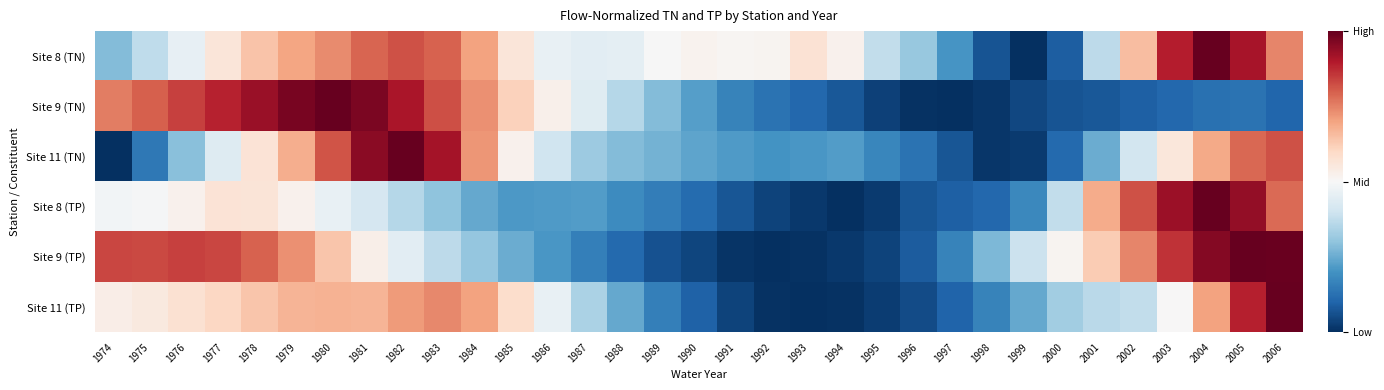

Reading left to right, list all the values displayed in this chart.

Site 8 (TN): 1974=0.3	1975=0.4	1976=0.5	1977=0.6	1978=0.6	1979=0.7	1980=0.7	1981=0.8	1982=0.8	1983=0.8	1984=0.7	1985=0.6	1986=0.5	1987=0.4	1988=0.5	1989=0.5	1990=0.5	1991=0.5	1992=0.5	1993=0.6	1994=0.5	1995=0.4	1996=0.3	1997=0.2	1998=0.1	1999=0.0	2000=0.1	2001=0.4	2002=0.7	2003=0.9	2004=1.0	2005=0.9	2006=0.7
Site 9 (TN): 1974=0.8	1975=0.8	1976=0.8	1977=0.9	1978=0.9	1979=1.0	1980=1.0	1981=1.0	1982=0.9	1983=0.8	1984=0.7	1985=0.6	1986=0.5	1987=0.4	1988=0.4	1989=0.3	1990=0.2	1991=0.2	1992=0.1	1993=0.1	1994=0.1	1995=0.0	1996=0.0	1997=0.0	1998=0.0	1999=0.0	2000=0.1	2001=0.1	2002=0.1	2003=0.1	2004=0.1	2005=0.1	2006=0.1
Site 11 (TN): 1974=0.0	1975=0.1	1976=0.3	1977=0.4	1978=0.6	1979=0.7	1980=0.8	1981=1.0	1982=1.0	1983=0.9	1984=0.7	1985=0.5	1986=0.4	1987=0.3	1988=0.3	1989=0.3	1990=0.2	1991=0.2	1992=0.2	1993=0.2	1994=0.2	1995=0.2	1996=0.1	1997=0.1	1998=0.0	1999=0.0	2000=0.1	2001=0.3	2002=0.4	2003=0.6	2004=0.7	2005=0.8	2006=0.8
Site 8 (TP): 1974=0.5	1975=0.5	1976=0.5	1977=0.6	1978=0.6	1979=0.5	1980=0.5	1981=0.4	1982=0.4	1983=0.3	1984=0.2	1985=0.2	1986=0.2	1987=0.2	1988=0.2	1989=0.2	1990=0.1	1991=0.1	1992=0.0	1993=0.0	1994=0.0	1995=0.0	1996=0.1	1997=0.1	1998=0.1	1999=0.2	2000=0.4	2001=0.7	2002=0.8	2003=0.9	2004=1.0	2005=0.9	2006=0.8
Site 9 (TP): 1974=0.8	1975=0.8	1976=0.8	1977=0.8	1978=0.8	1979=0.7	1980=0.6	1981=0.5	1982=0.4	1983=0.4	1984=0.3	1985=0.3	1986=0.2	1987=0.2	1988=0.1	1989=0.1	1990=0.0	1991=0.0	1992=0.0	1993=0.0	1994=0.0	1995=0.0	1996=0.1	1997=0.2	1998=0.3	1999=0.4	2000=0.5	2001=0.6	2002=0.7	2003=0.9	2004=1.0	2005=1.0	2006=1.0
Site 11 (TP): 1974=0.5	1975=0.6	1976=0.6	1977=0.6	1978=0.6	1979=0.7	1980=0.7	1981=0.7	1982=0.7	1983=0.7	1984=0.7	1985=0.6	1986=0.5	1987=0.3	1988=0.2	1989=0.2	1990=0.1	1991=0.0	1992=0.0	1993=0.0	1994=0.0	1995=0.0	1996=0.1	1997=0.1	1998=0.2	1999=0.2	2000=0.3	2001=0.4	2002=0.4	2003=0.5	2004=0.7	2005=0.9	2006=1.0